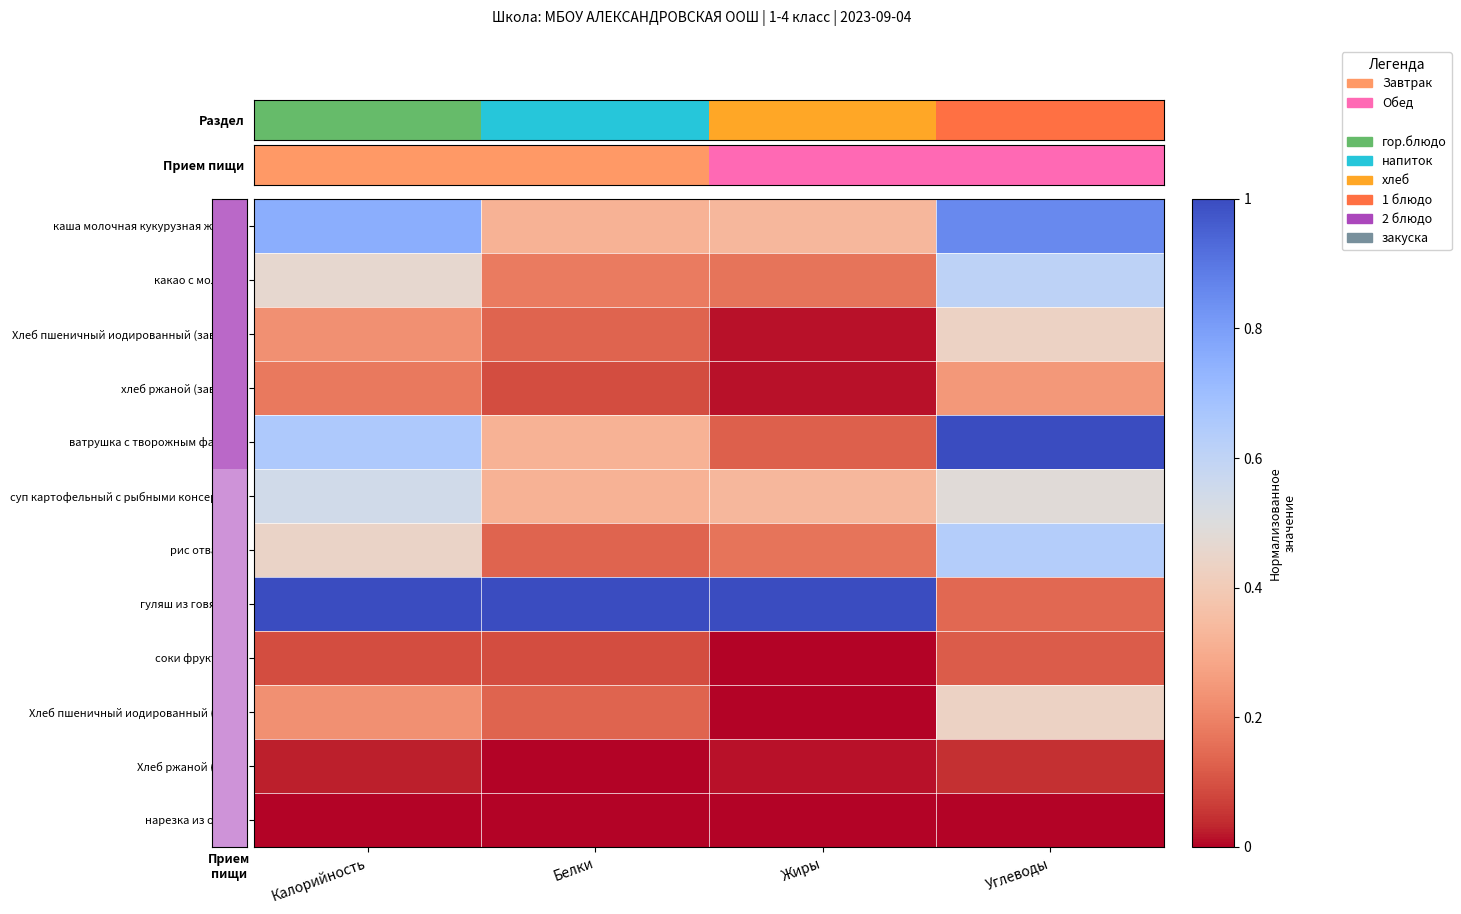

Which series has the largest range (max minus min)?

ватрушка с творожным фаршем